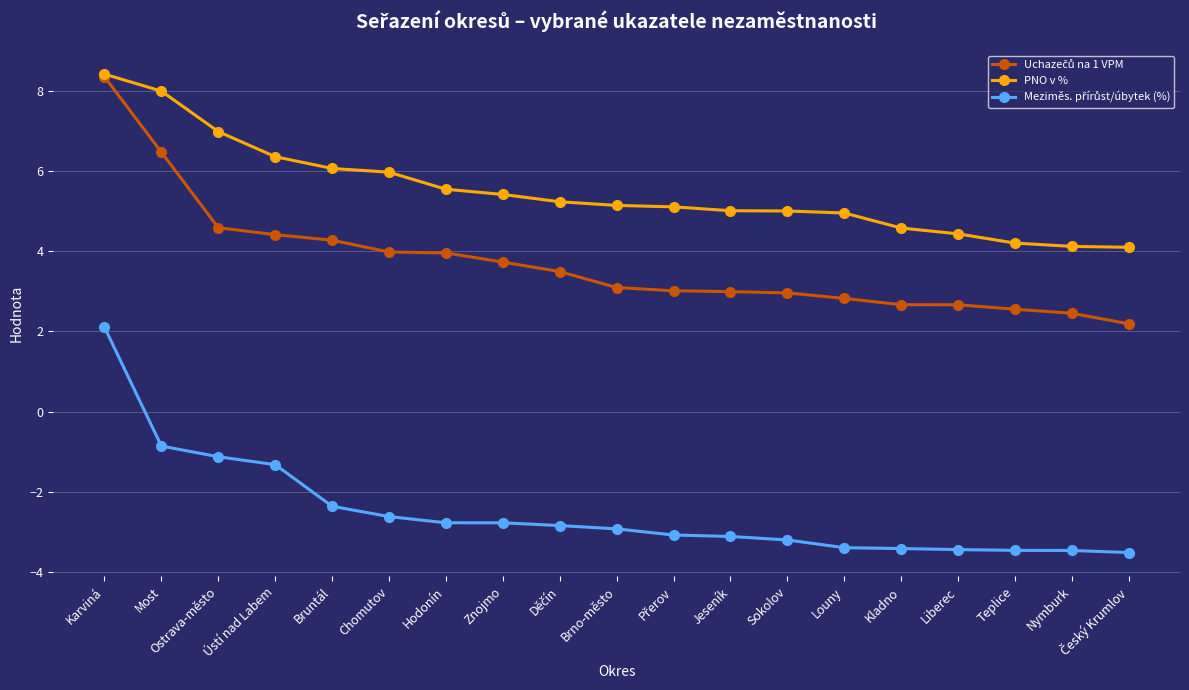

How many categories are shown in the chart?

19